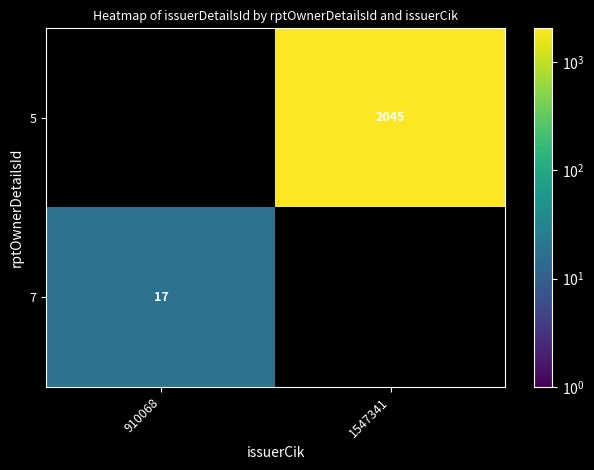

The 7 series shows 17 at 910068. True or false?

True